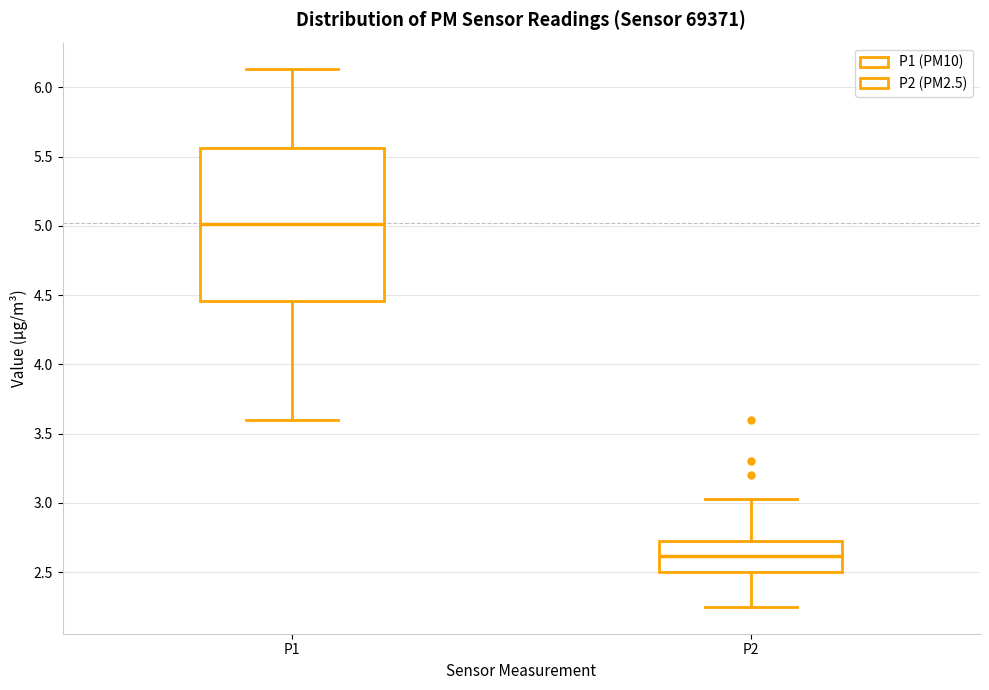

Reading left to right, read every box against the y-axis: the position of its median line, the range the box covers, and the ends of its whiskers. The values are not printed on the chart, so give them approximately, as read against the axis.

P1: median 5.00, box 4.45 to 5.55, whiskers 3.60 to 6.15
P2: median 2.60, box 2.50 to 2.75, whiskers 2.25 to 3.05